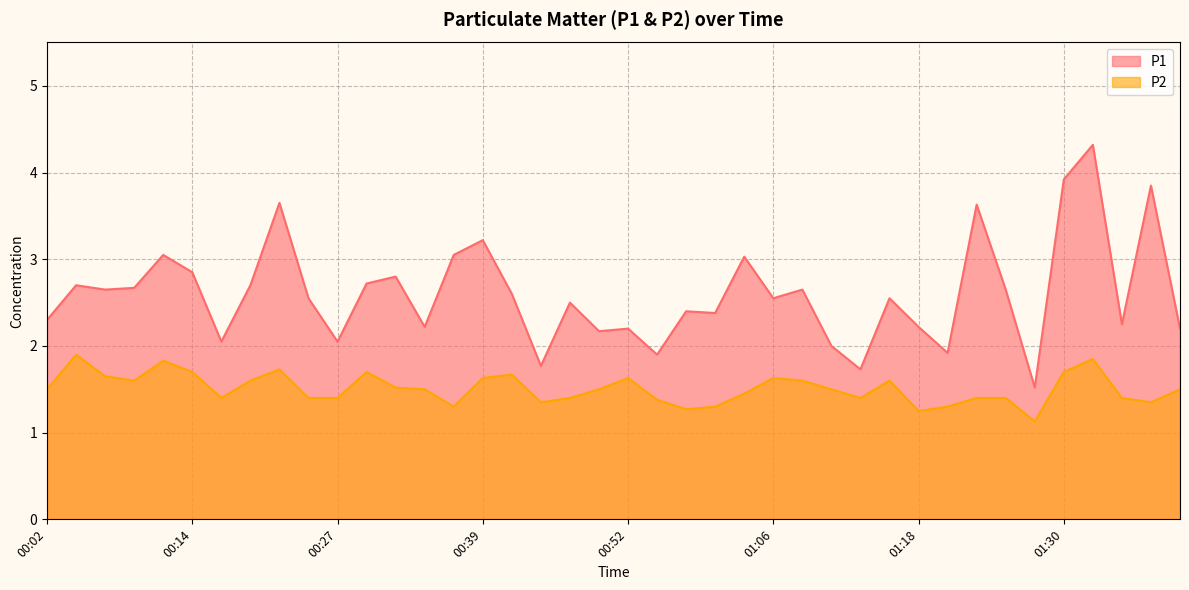

What is the sum of the P2 values at 01:35 and 01:06?

3.0